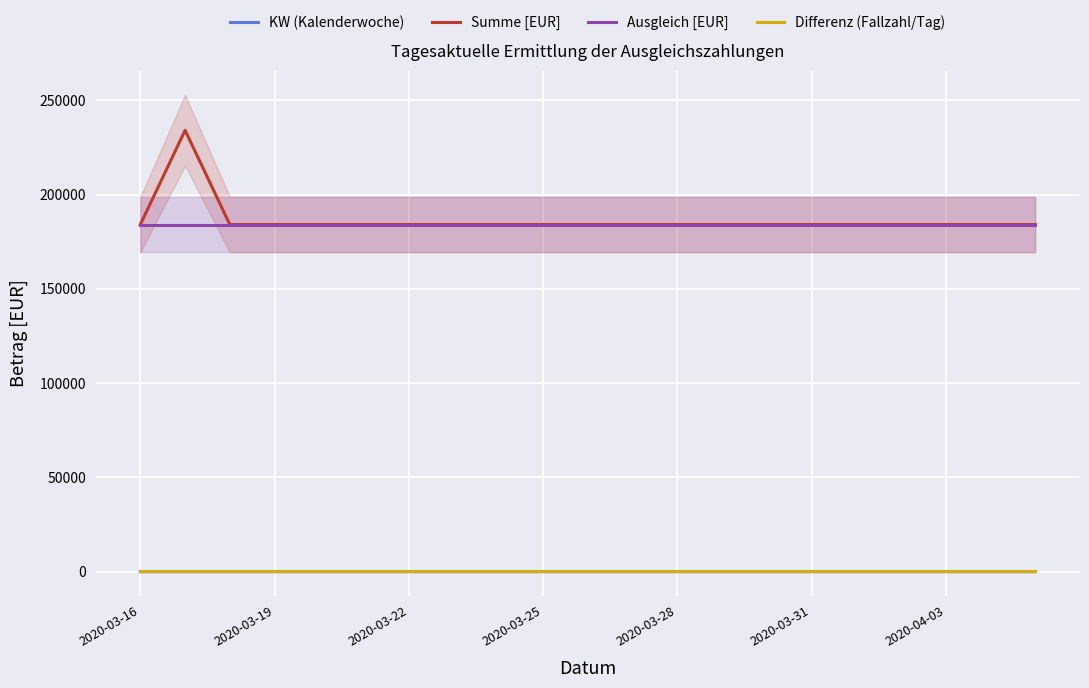

Read the Summe [EUR] value at 16.

184109.6